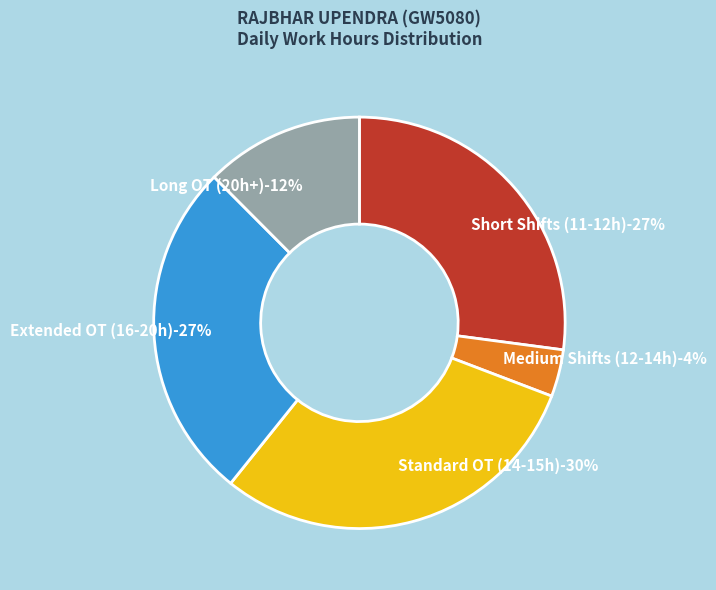

Is there any slice that represents more than half of the pie?

No